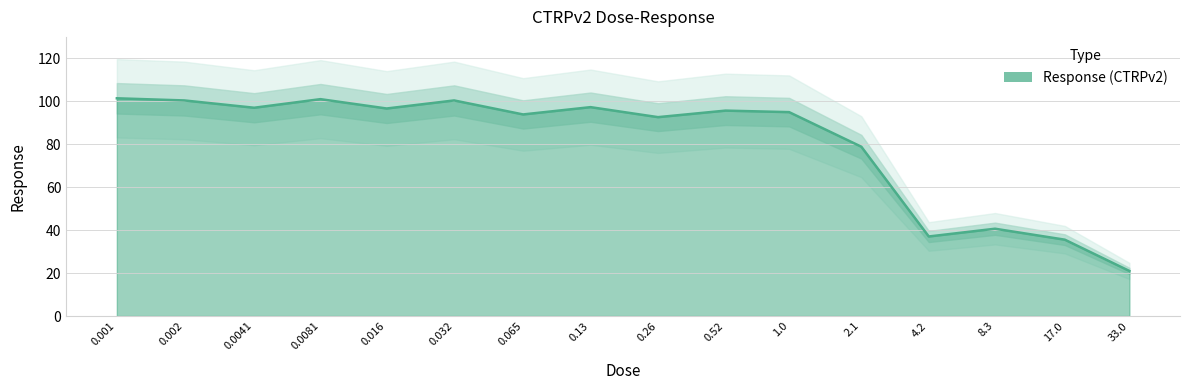

How many points are lower than both their immediate neighbors (excluding endpoints)?

5